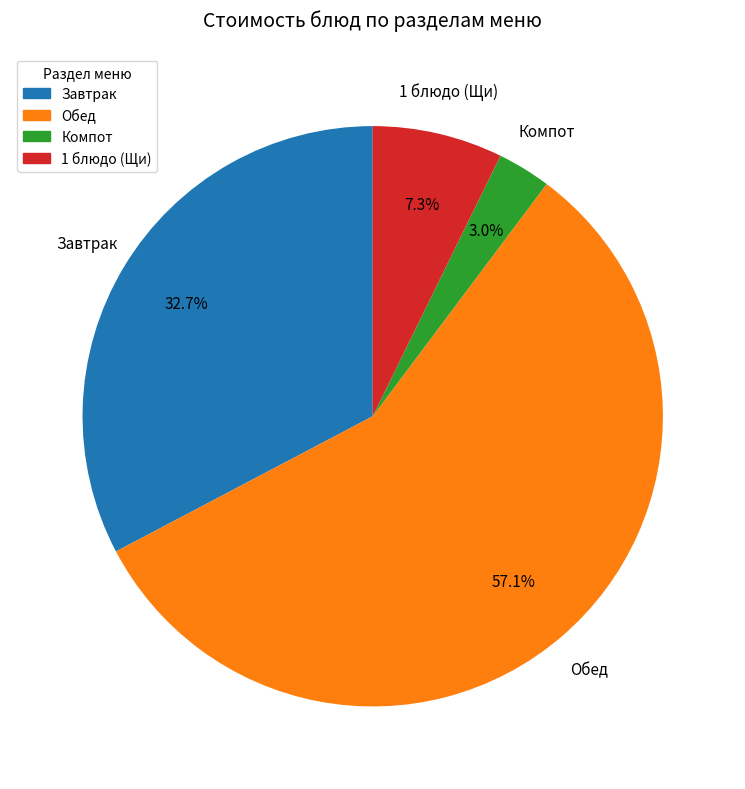

Is there a majority slice in this chart?

Yes